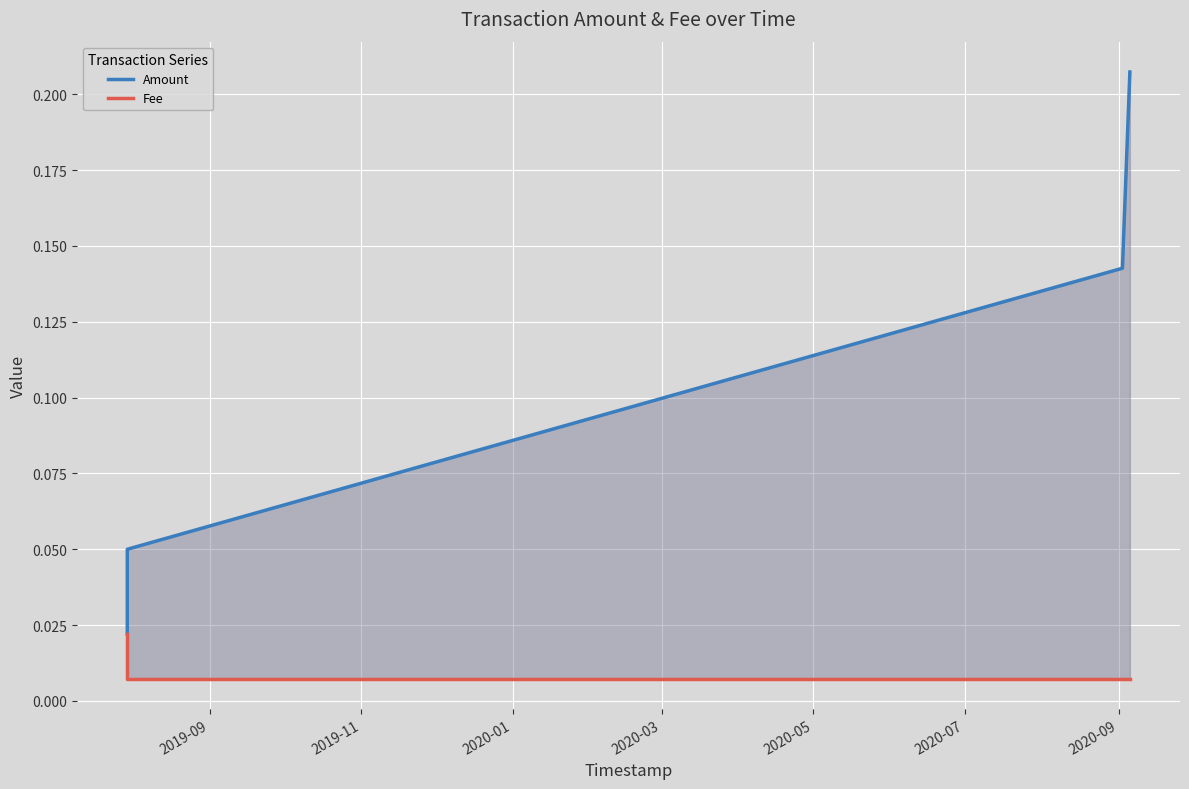

True or false: Amount and Fee cross at least once.

False